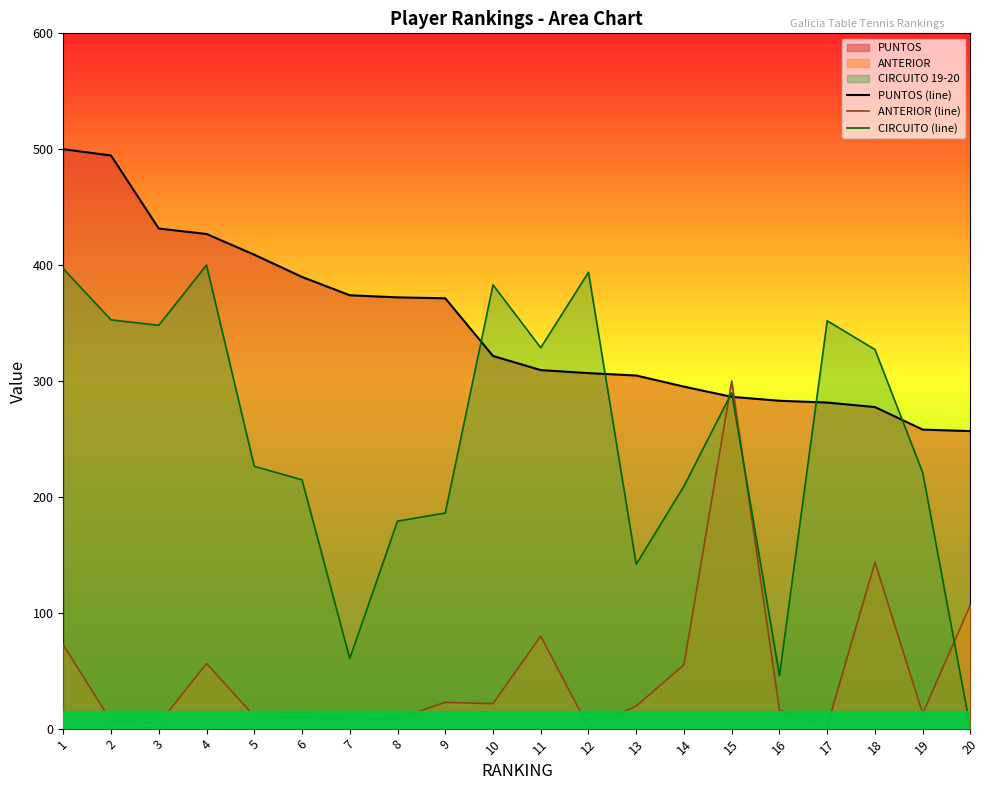

What is the maximum value shown in the chart?

500.0